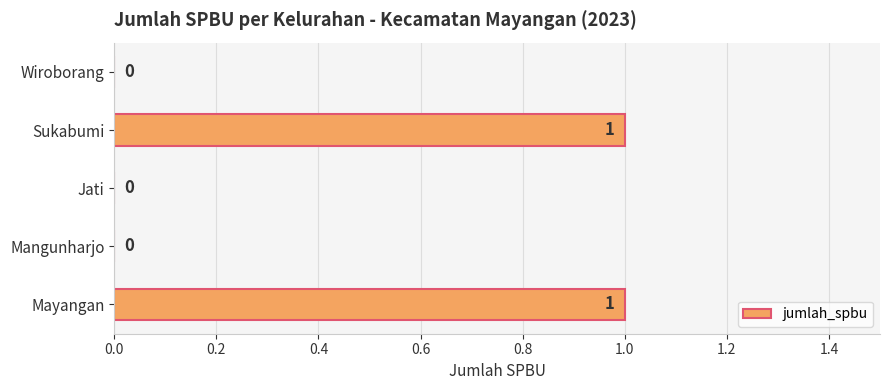

Between Mayangan and Jati, which is larger?

Mayangan